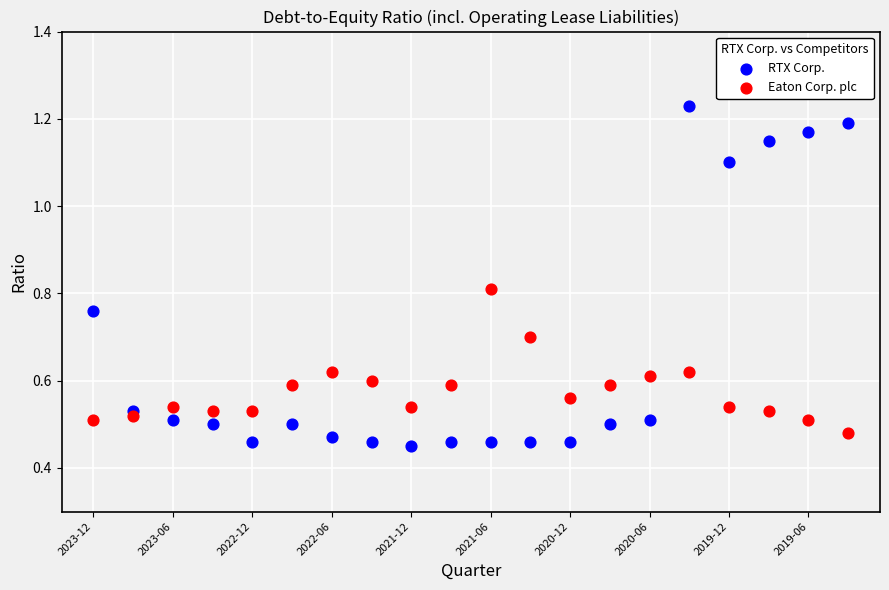

Which series reaches the maximum Y coordinate?

RTX Corp.